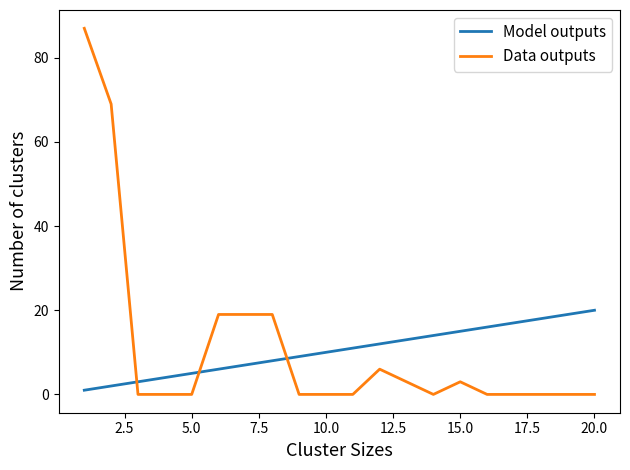

True or false: Model outputs has more than 1 interior local peaks.

False